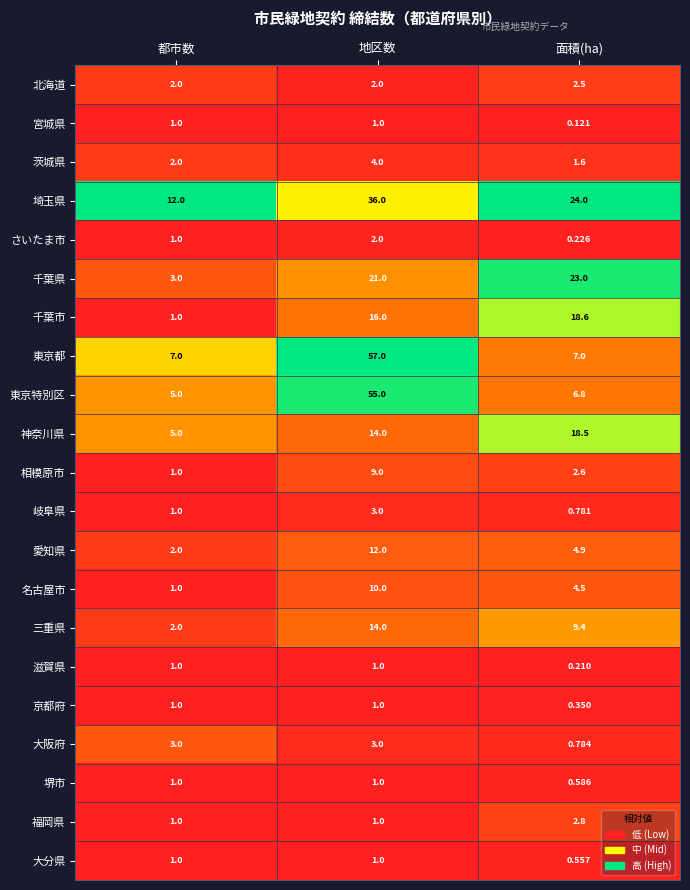

Where is 茨城県 nearest to the value 2?

都市数